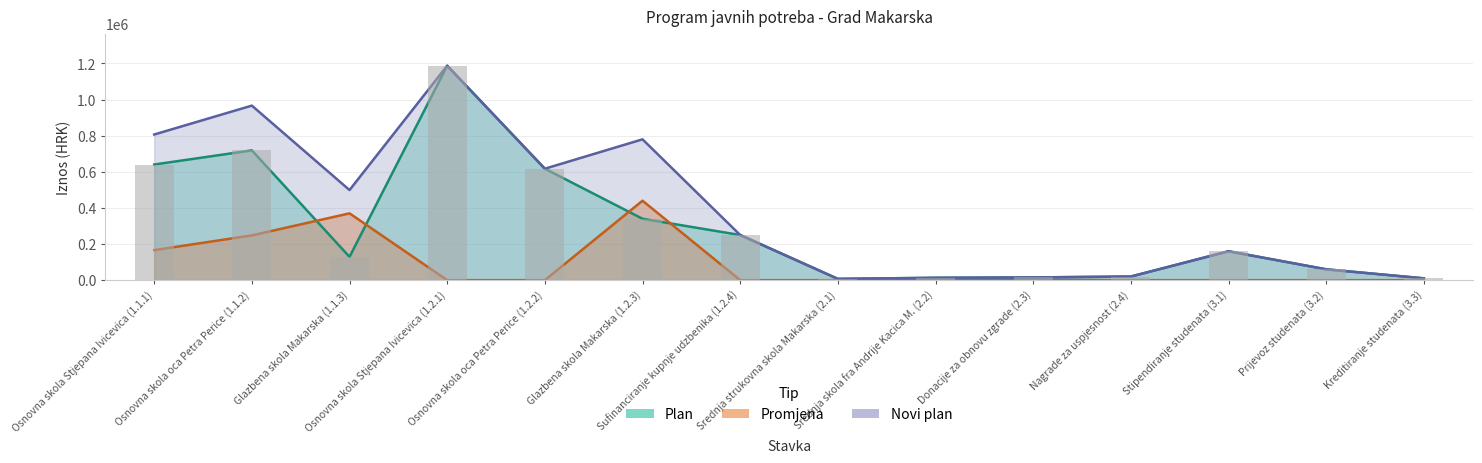

How many data points does each series have?

14